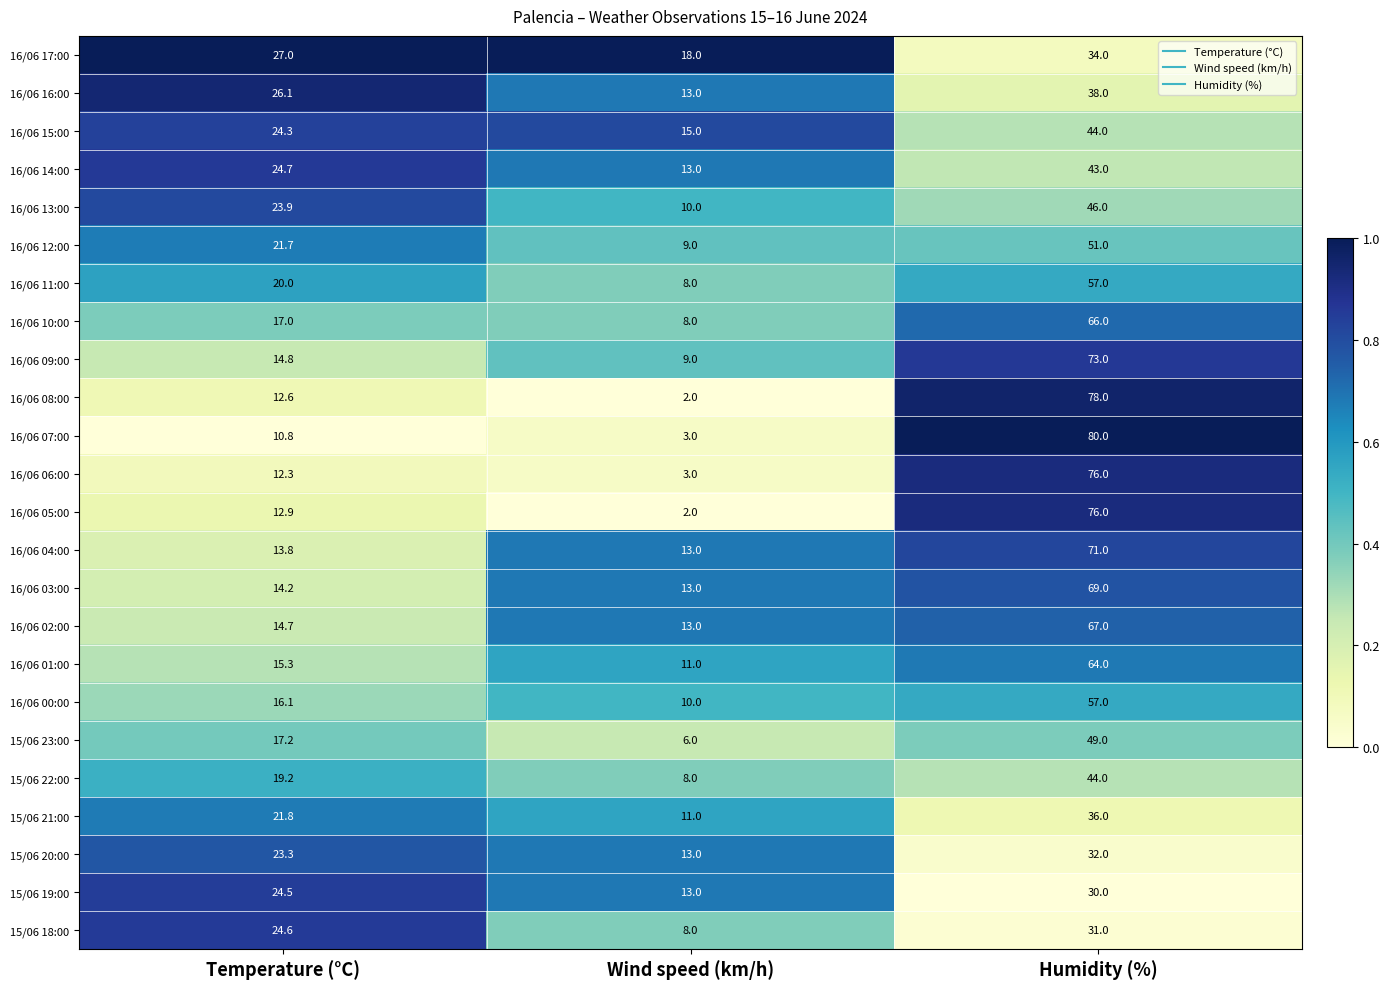

Which series has the largest total across all categories?

16/06 04:00